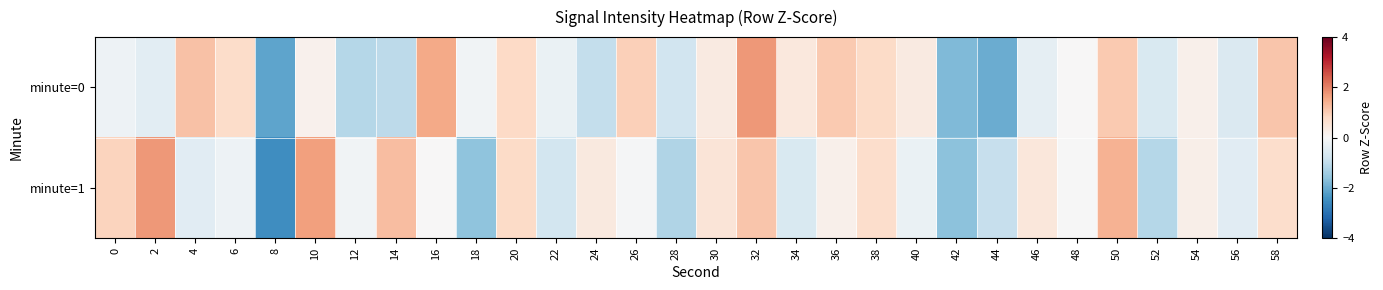

What is the total value across all series at 58?

1.8